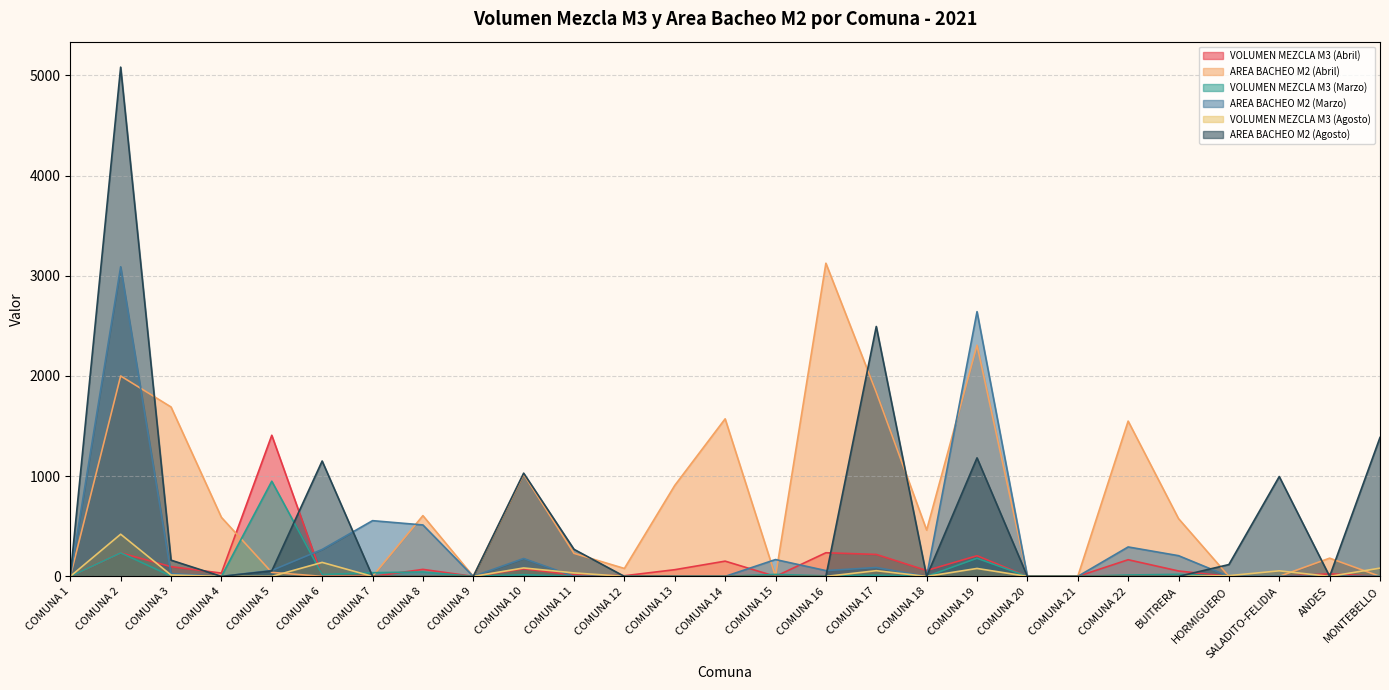

How many intersections are there between VOLUMEN MEZCLA M3 (Marzo) and AREA BACHEO M2 (Agosto)?

4